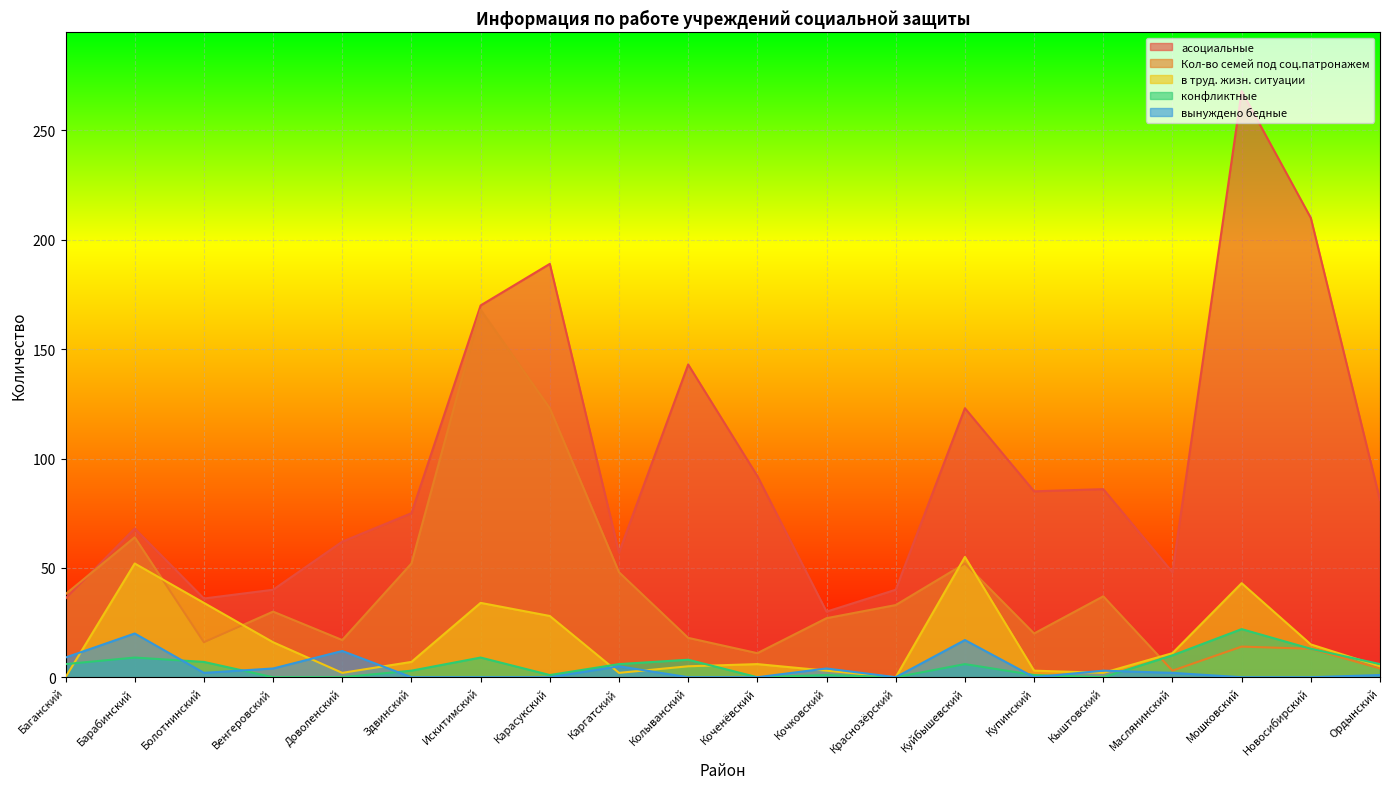

After their last crossing, which series has the higher values: вынуждено бедные or в труд. жизн. ситуации?

в труд. жизн. ситуации